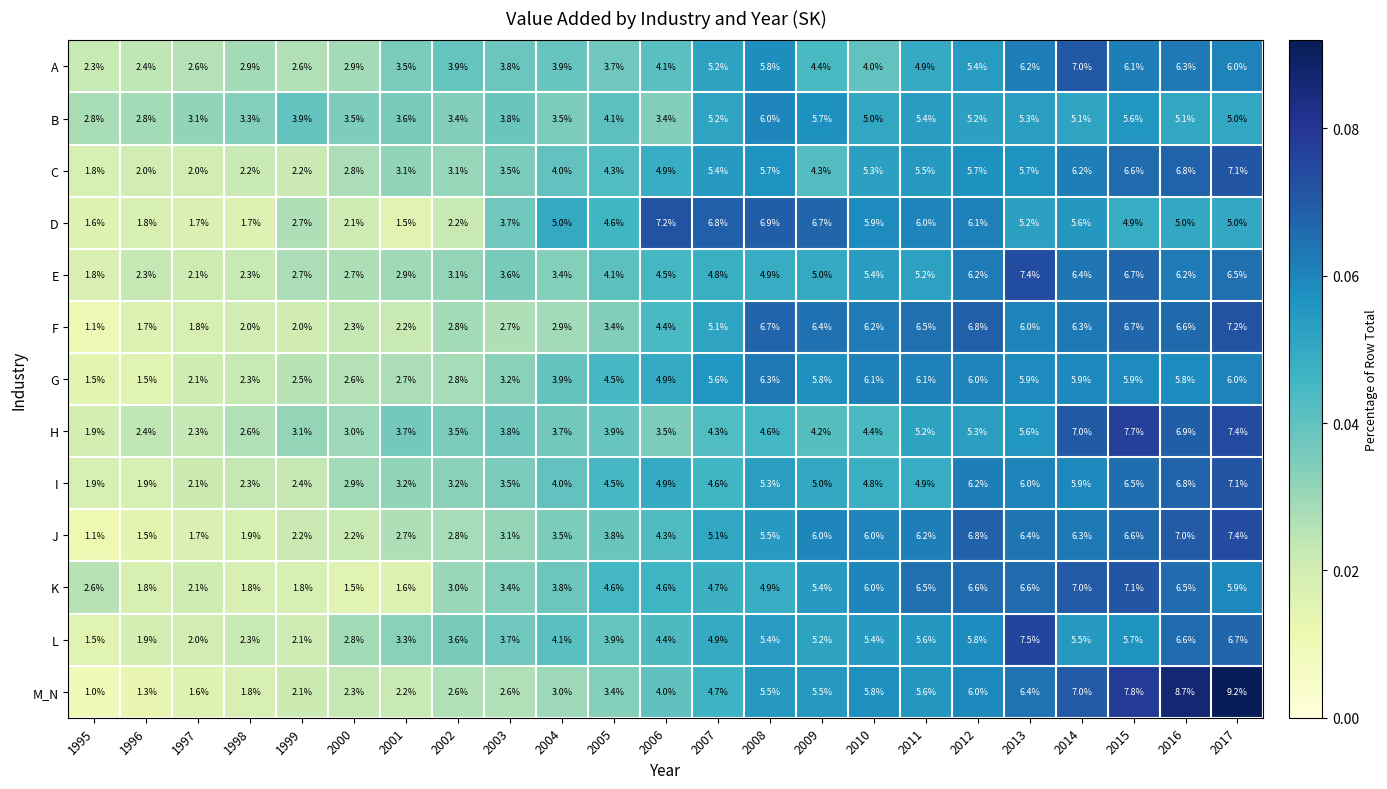

How many series are shown in this chart?

13